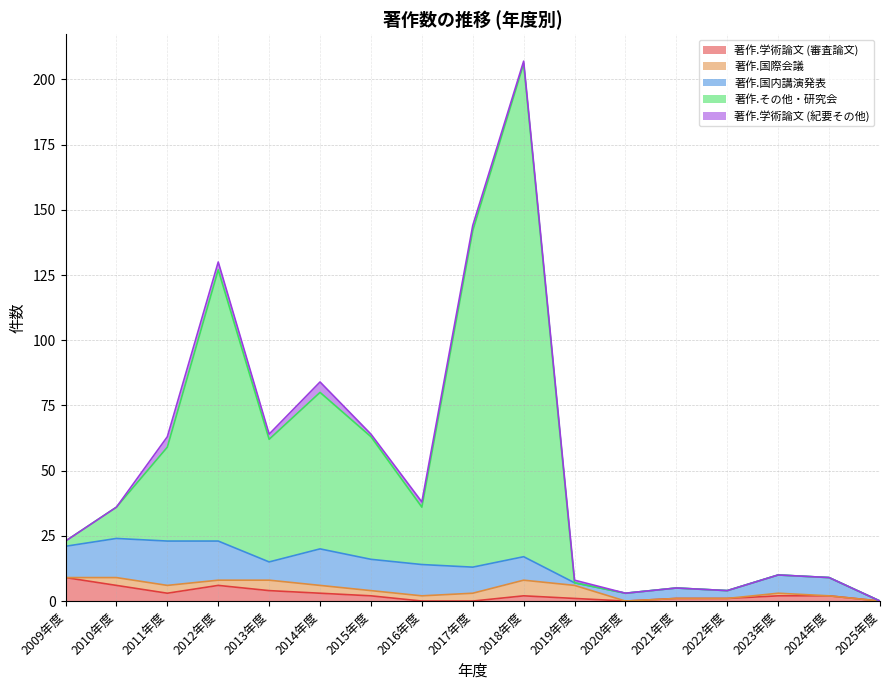

Reading left to right, list all the values displayed in this chart.

著作.学術論文 (審査論文): 9	6	3	6	4	3	2	0	0	2	1	0	1	1	2	2	0
著作.国際会議: 0	3	3	2	4	3	2	2	3	6	5	0	0	0	1	0	0
著作.国内講演発表: 12	15	17	15	7	14	12	12	10	9	1	3	4	3	7	7	0
著作.その他・研究会: 2	12	36	104	47	60	47	22	129	189	0	0	0	0	0	0	0
著作.学術論文 (紀要その他): 0	0	4	3	2	4	1	2	2	1	1	0	0	0	0	0	0